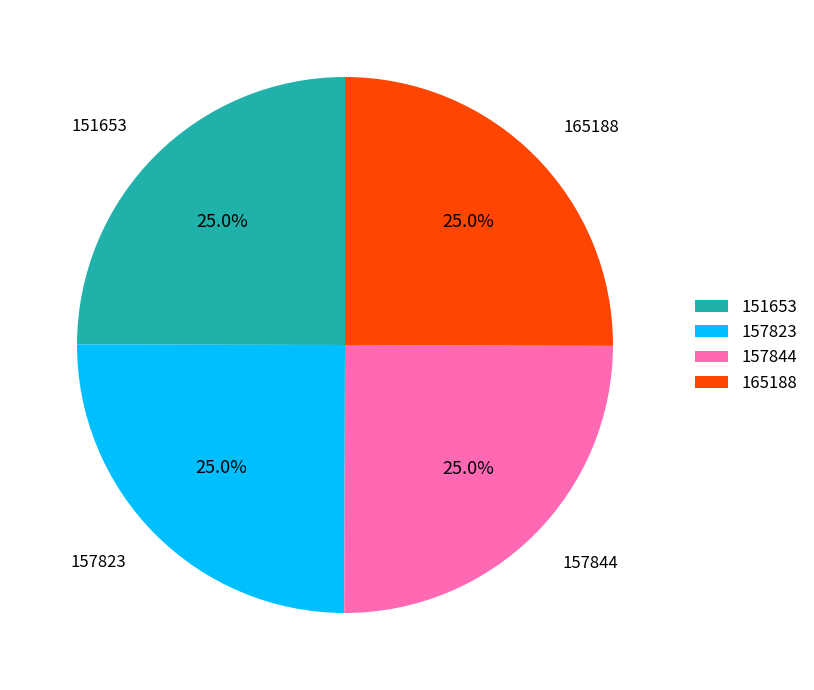

How many segments does this pie chart have?

4